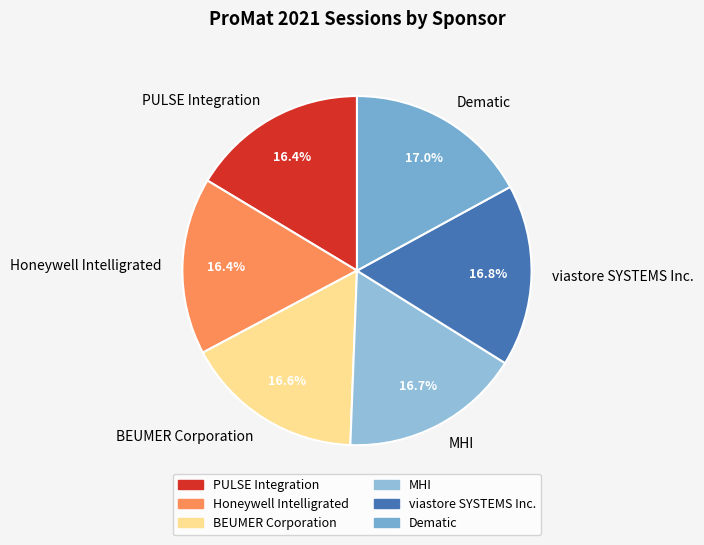

Is it true that MHI is 9% of the pie?

False